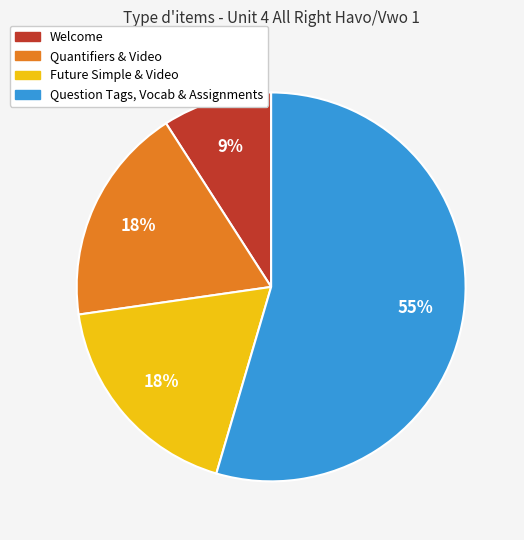

Does any single category account for the majority?

Yes